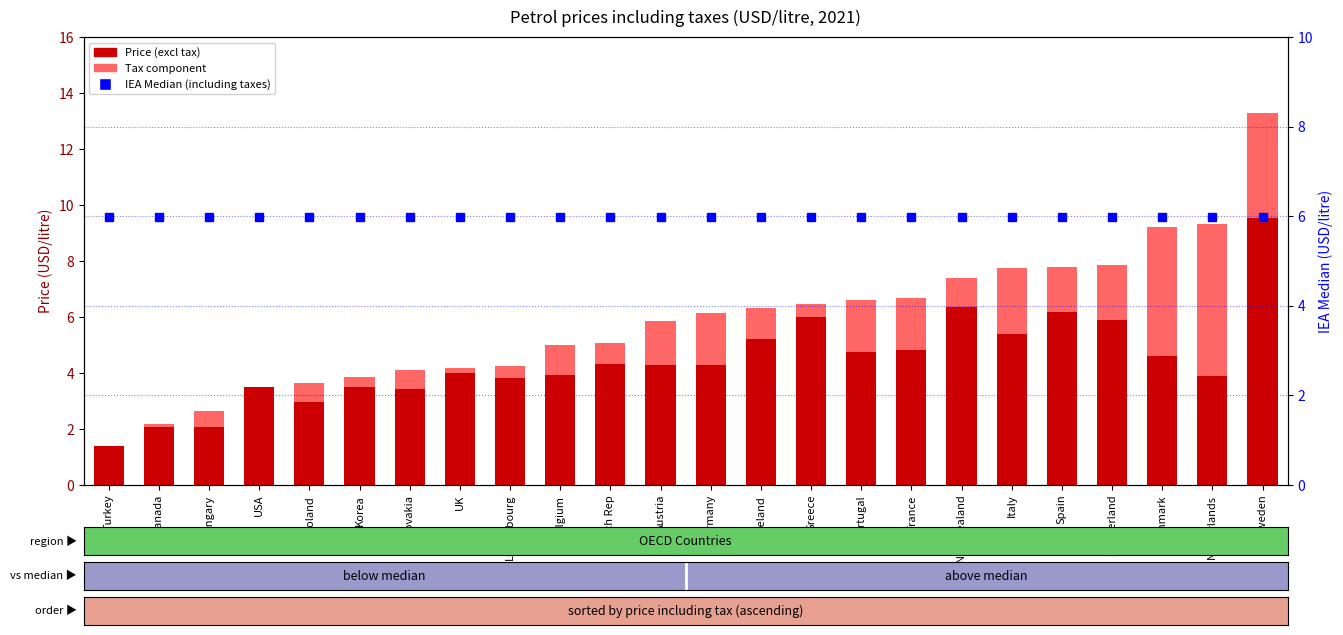

Count the number of categories in the chart.

24